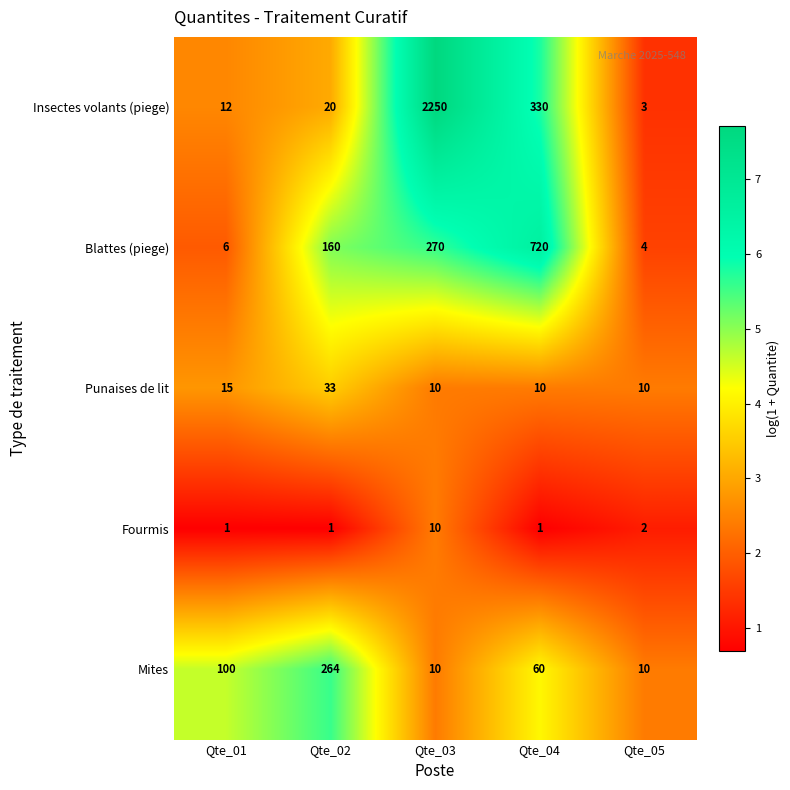

At which category is the sum across all series the highest?

Qte_03